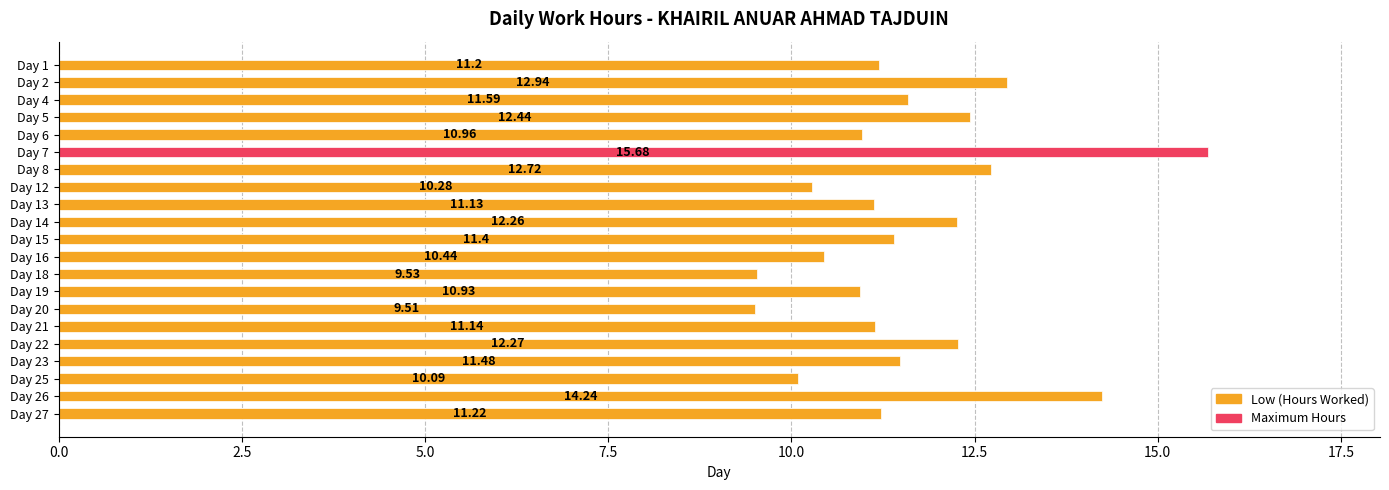

What is the difference between the values at Day 12 and Day 4?

1.3